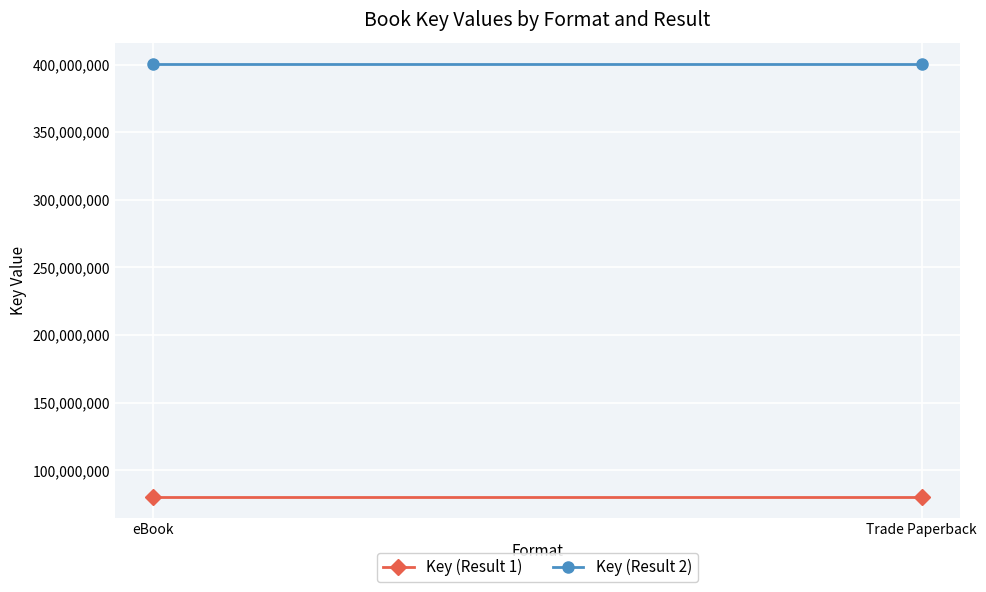

What is the maximum value for Key (Result 1)?

80601299